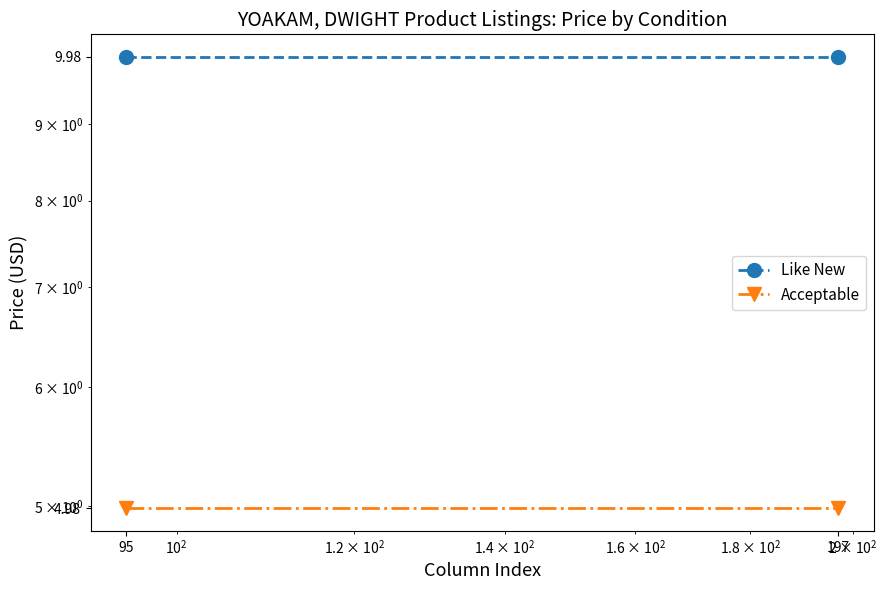

Reading left to right, what are all the values shown in this chart?

Like New: 10.0	10.0
Acceptable: 5.0	5.0